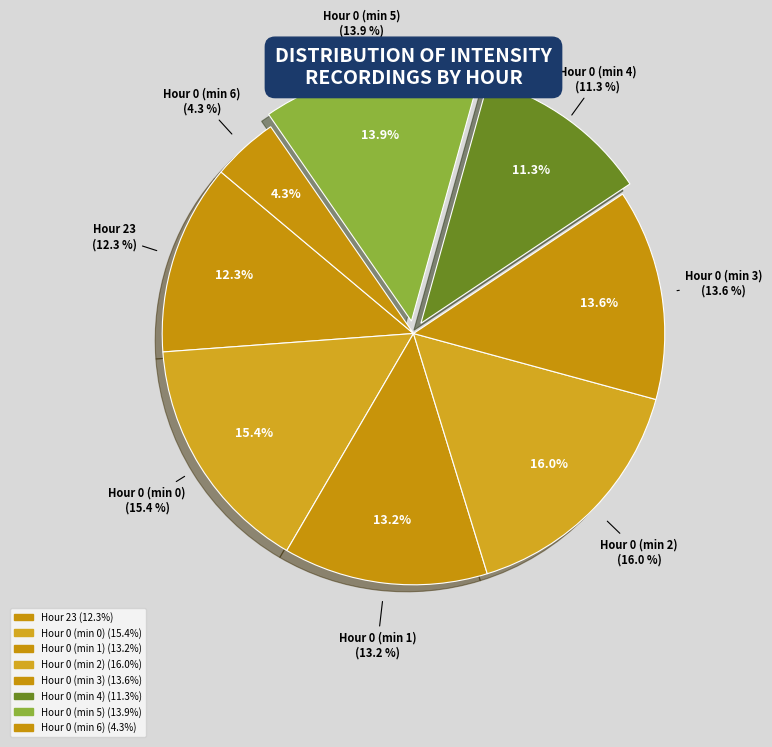

How many slices are in this pie chart?

8